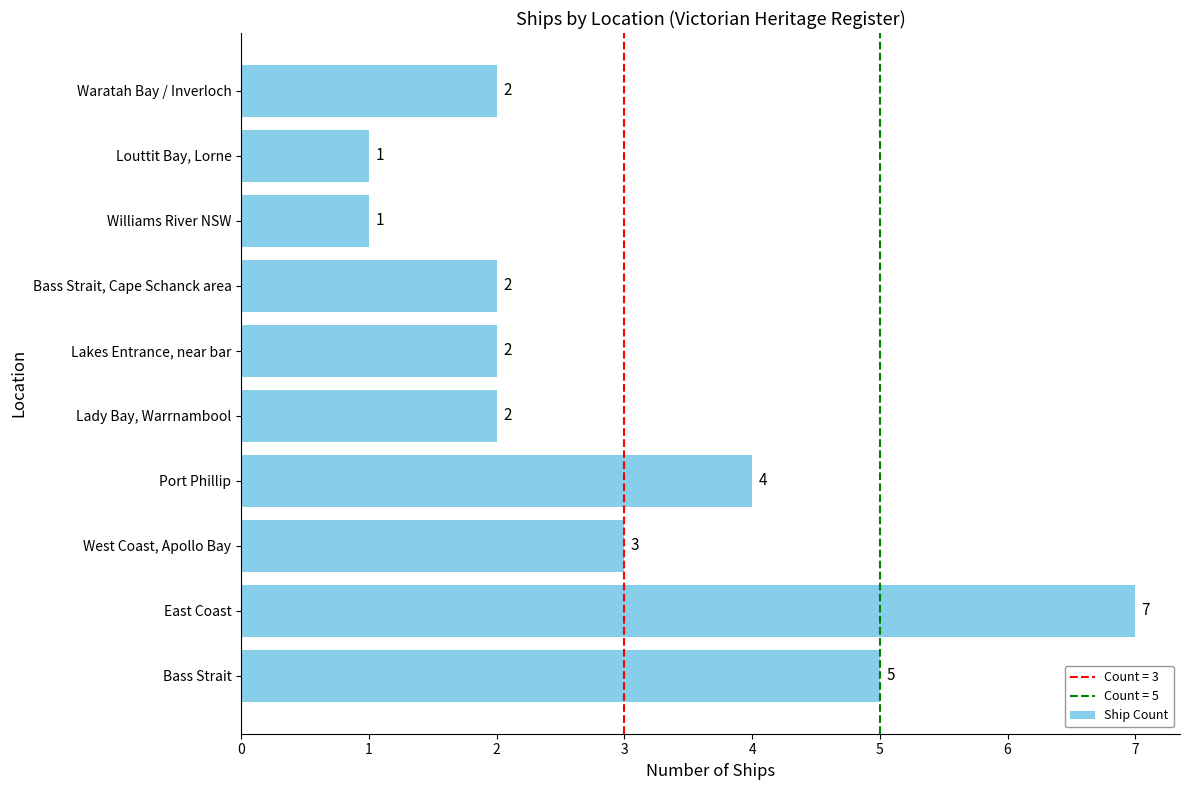

How many data points does each series have?

10